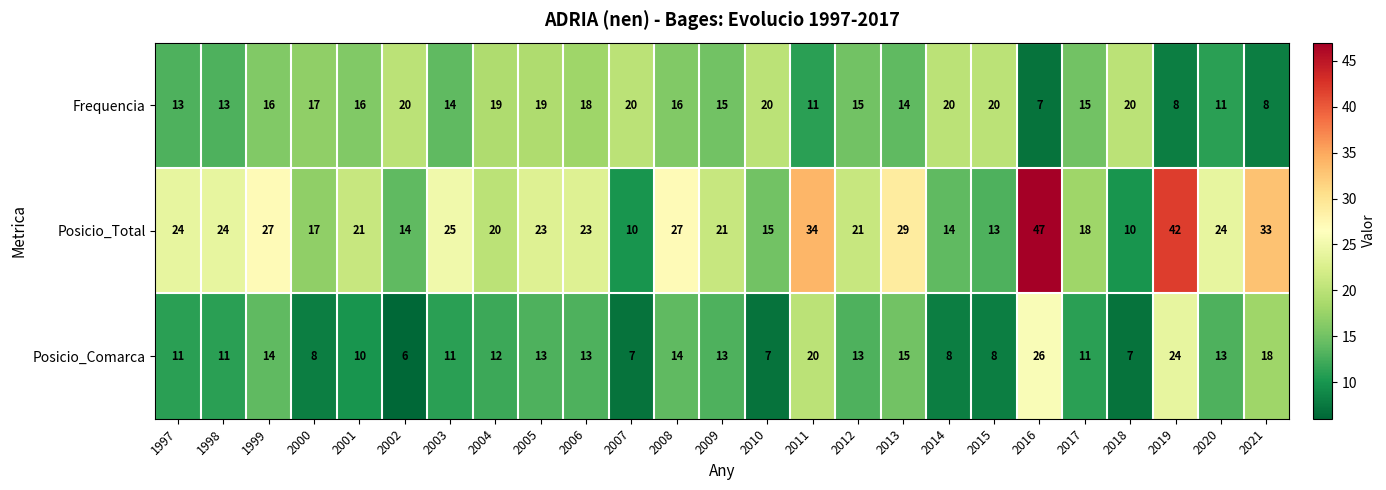

At which category does the chart reach its peak across all series?

2016